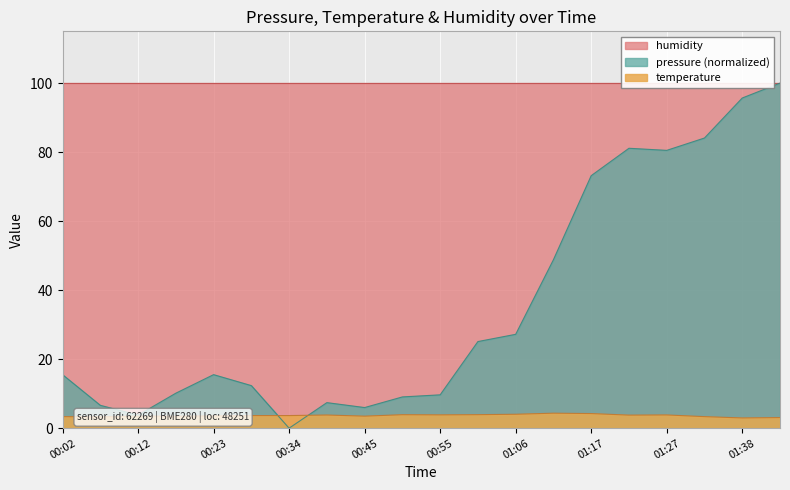

At which label does pressure reach its minimum?

00:34